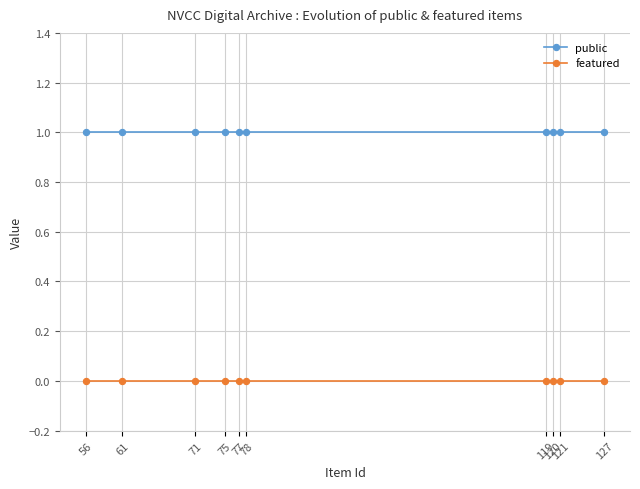

What is the highest value of the public series?

1